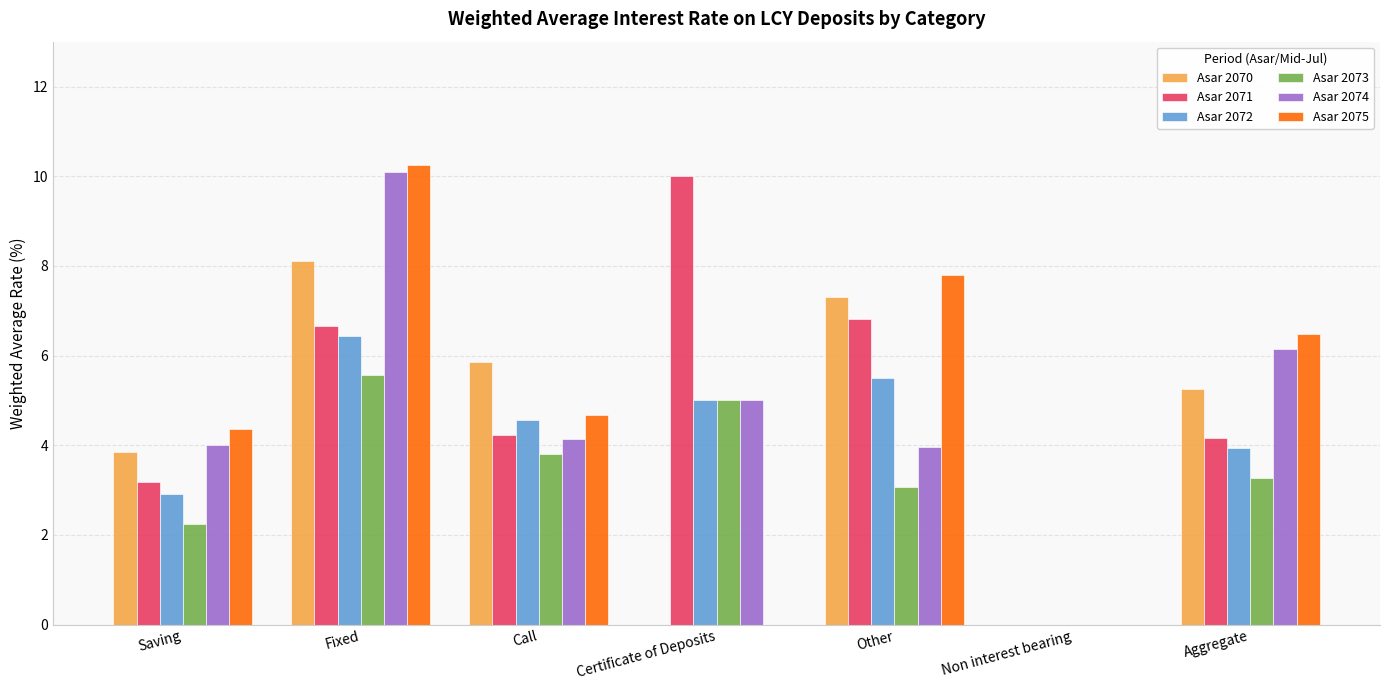

Reading left to right, list all the values displayed in this chart.

Asar 2070: Saving=3.9	Fixed=8.1	Call=5.8	Certificate of Deposits=0.0	Other=7.3	Non interest bearing=0.0	Aggregate=5.2
Asar 2071: Saving=3.2	Fixed=6.7	Call=4.2	Certificate of Deposits=10.0	Other=6.8	Non interest bearing=0.0	Aggregate=4.2
Asar 2072: Saving=2.9	Fixed=6.4	Call=4.6	Certificate of Deposits=5.0	Other=5.5	Non interest bearing=0.0	Aggregate=3.9
Asar 2073: Saving=2.2	Fixed=5.6	Call=3.8	Certificate of Deposits=5.0	Other=3.1	Non interest bearing=0.0	Aggregate=3.3
Asar 2074: Saving=4.0	Fixed=10.1	Call=4.1	Certificate of Deposits=5.0	Other=4.0	Non interest bearing=0.0	Aggregate=6.2
Asar 2075: Saving=4.4	Fixed=10.2	Call=4.7	Certificate of Deposits=0.0	Other=7.8	Non interest bearing=0.0	Aggregate=6.5